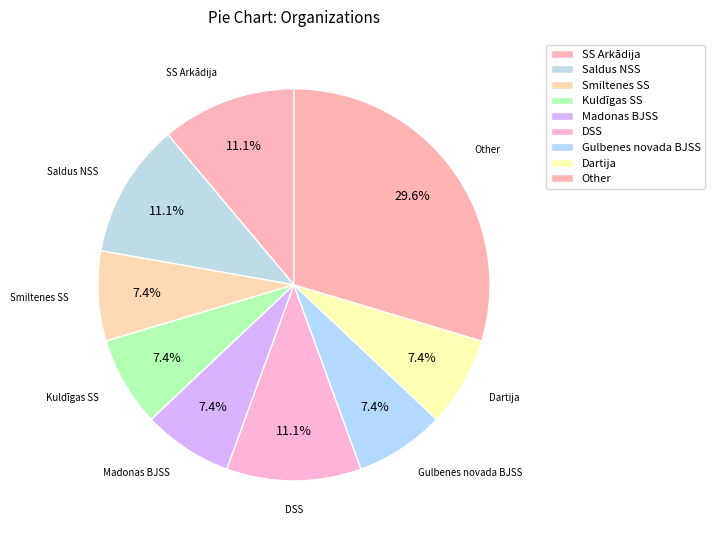

How many slices are in this pie chart?

9